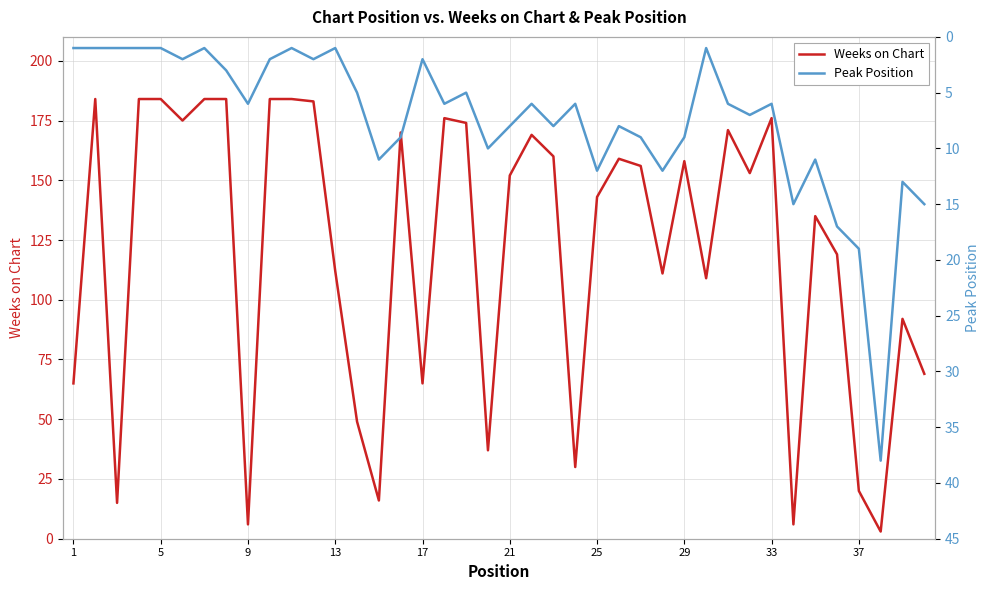

How many intersections are there between Weeks on Chart and Peak Position?

4